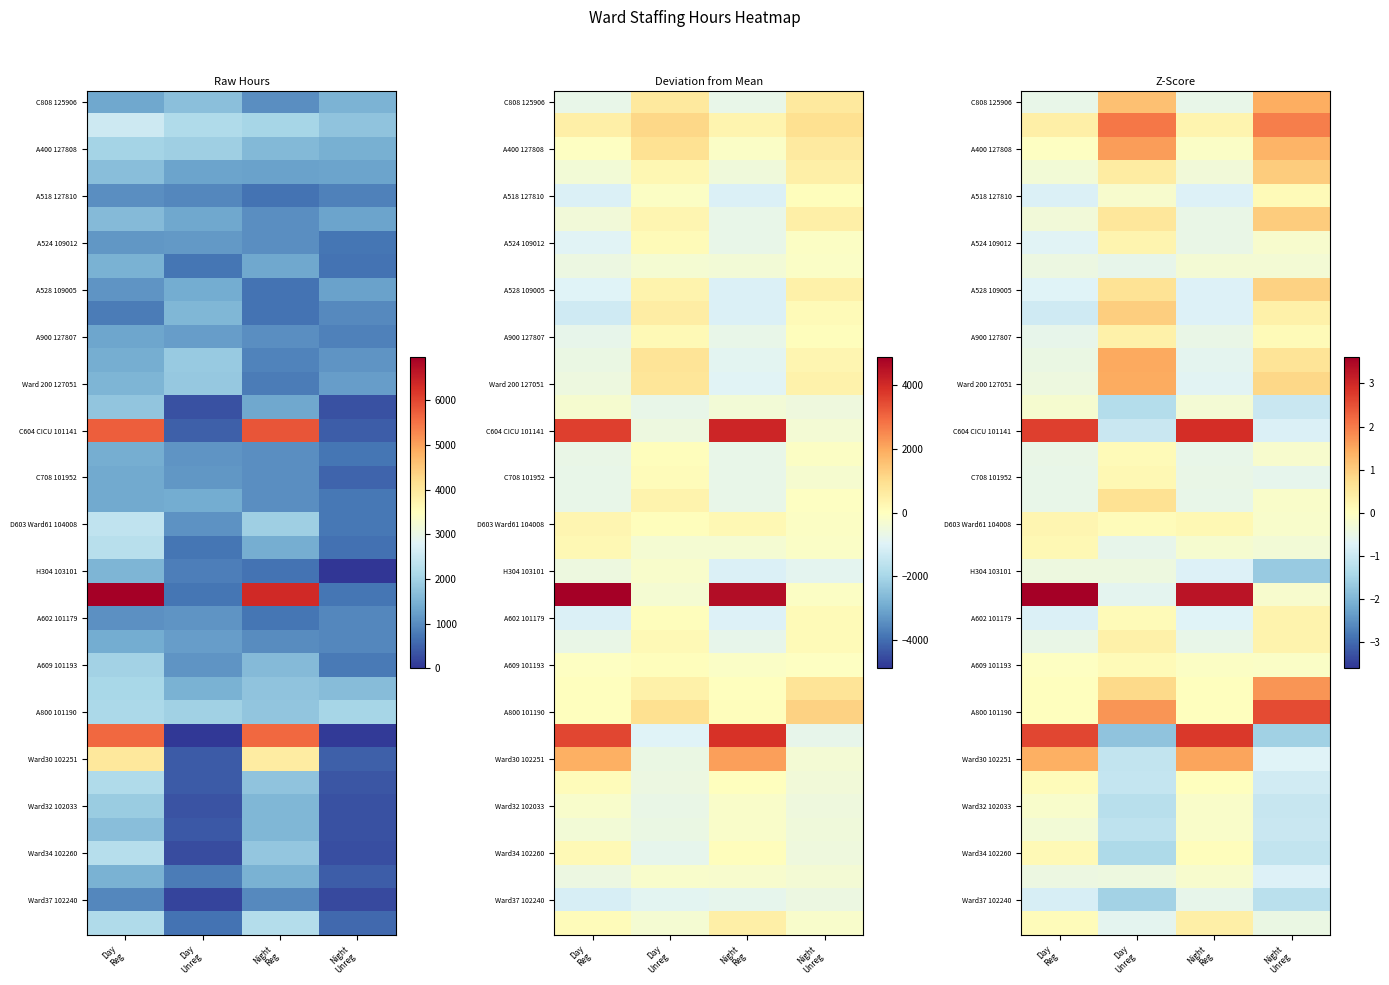

Count the A609 101193 values in the range 0 to 1.

1